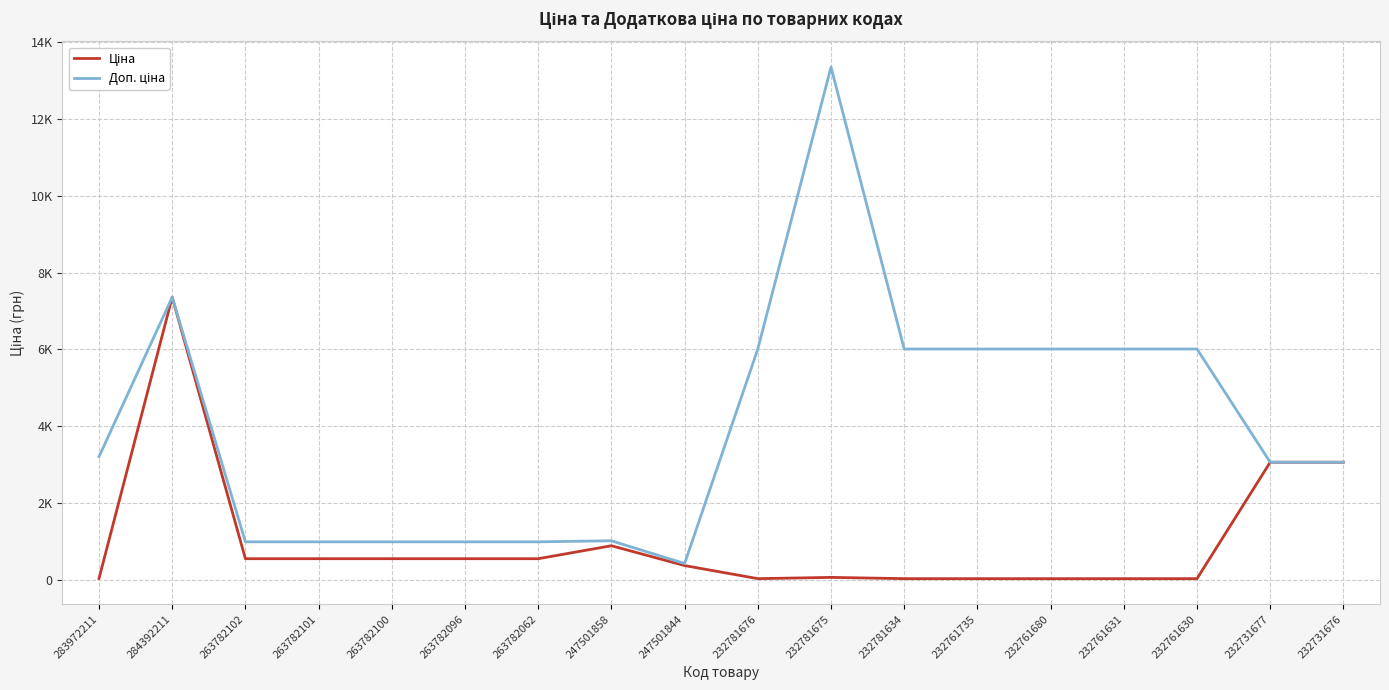

At how many categories does at least one series exceed 1688?

11